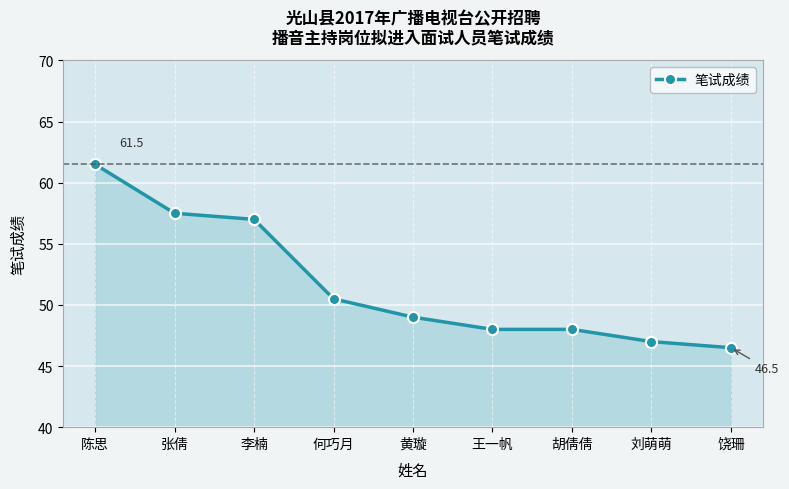

What is the value of the 2nd point from the left?

57.5